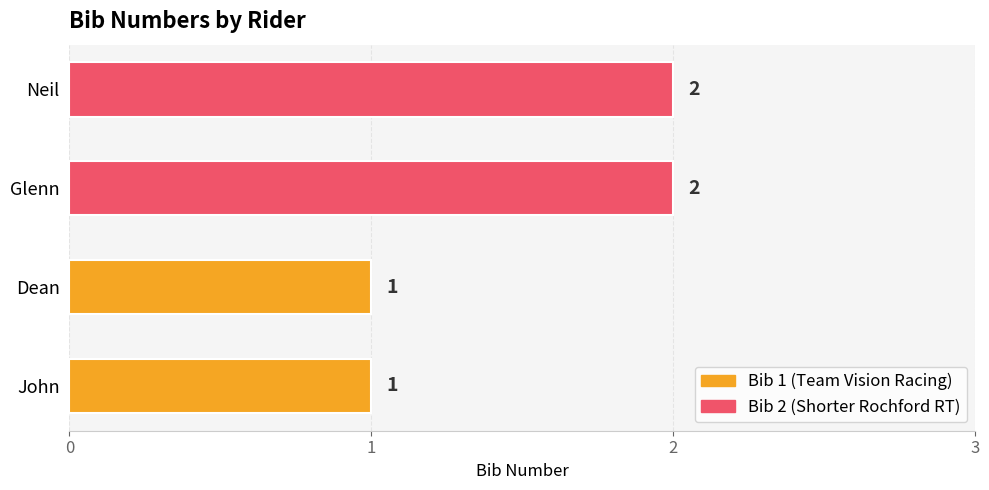

Approximately how many times larger is the value at Neil compared to John?

2.0